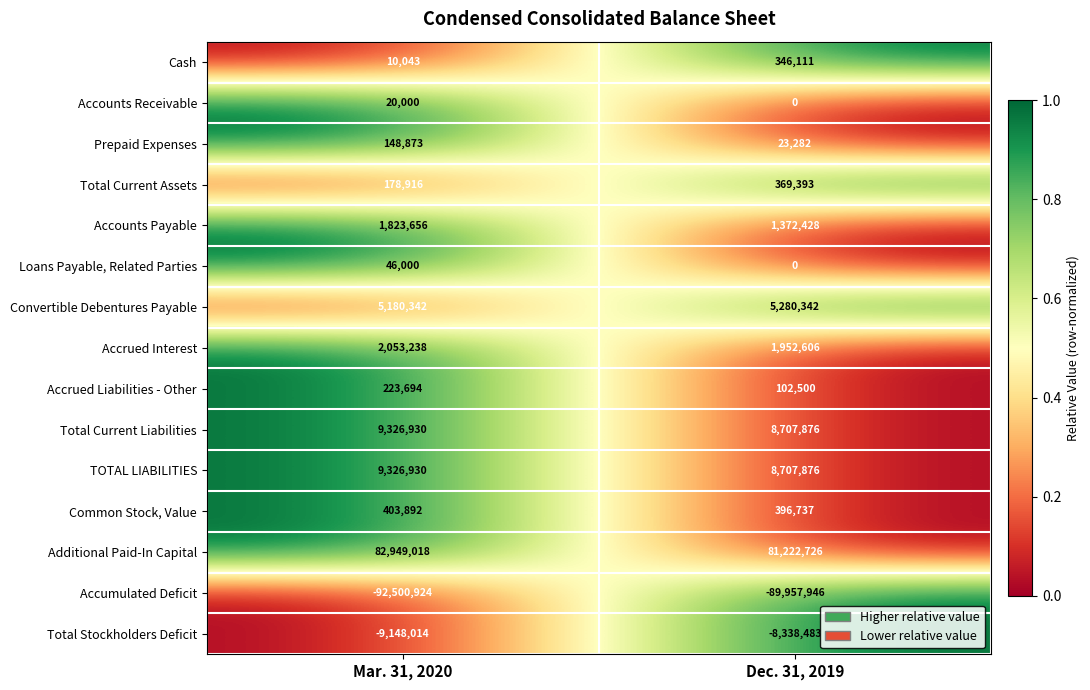

Count the number of categories in the chart.

2